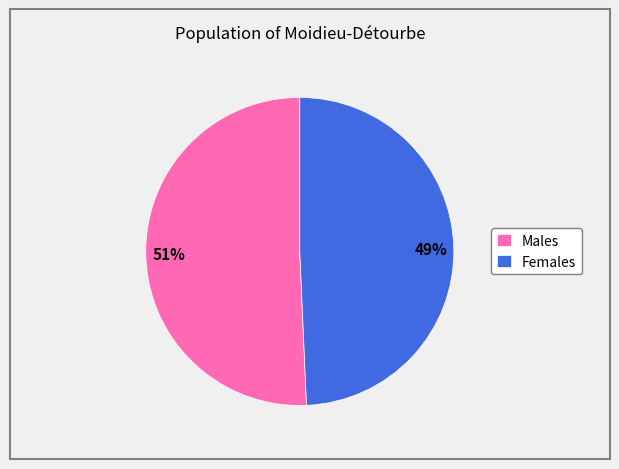

To the nearest percent, what is the combined percentage of Females and Males?

100%